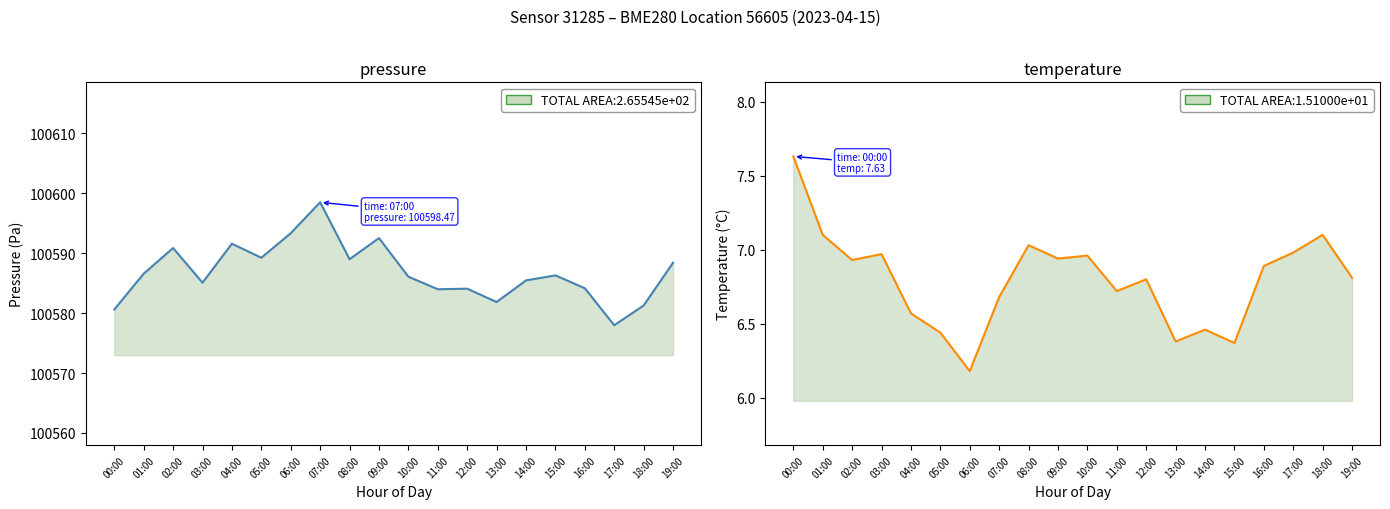

Where is the first local maximum for temperature?

03:00